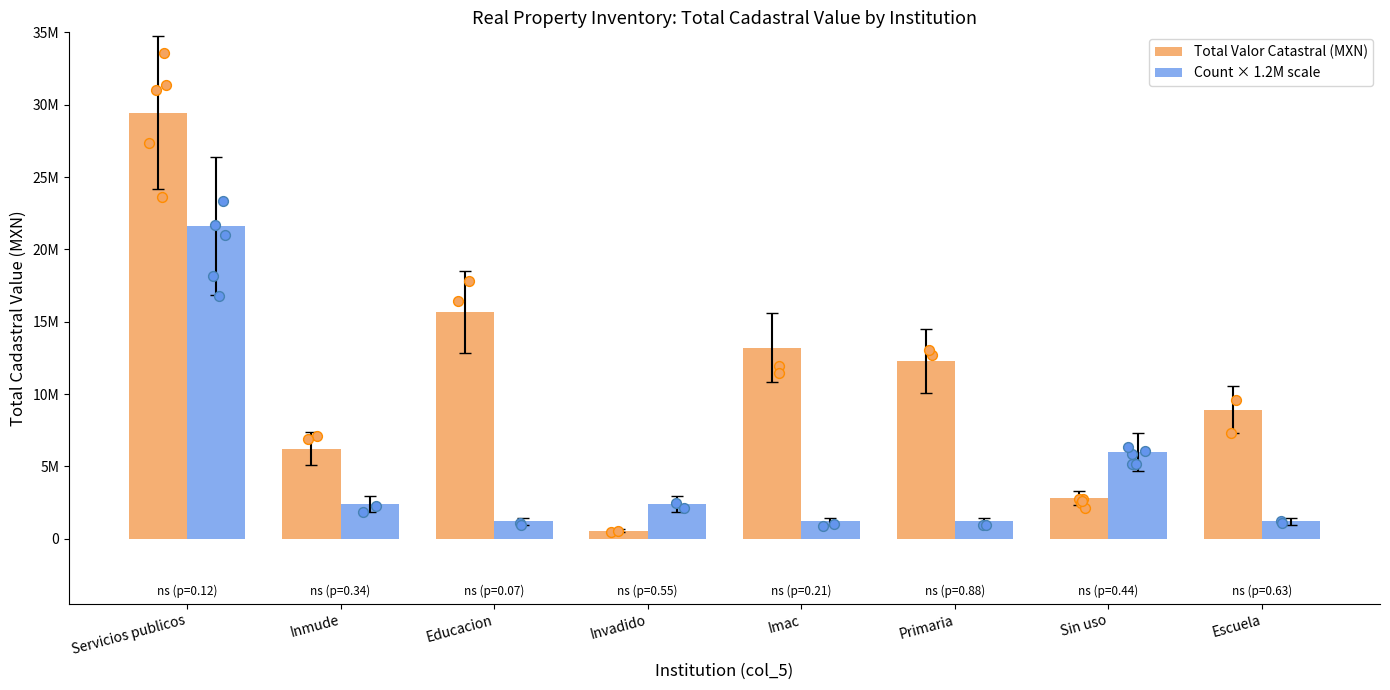

At which category is the sum across all series the highest?

Servicios publicos